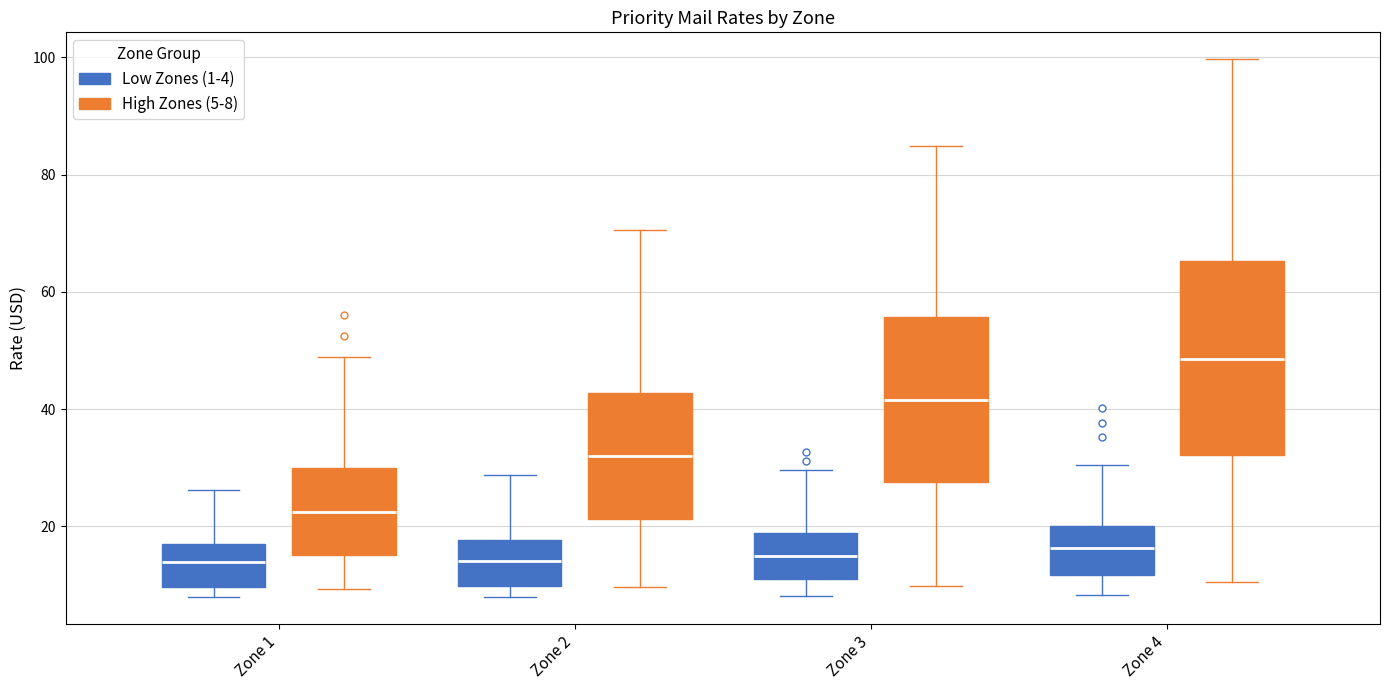

Reading left to right, read every box against the y-axis: the position of its median line, the range the box covers, and the ends of its whiskers. The values are not printed on the chart, so give them approximately, as read against the axis.

Zone 1 (Low Zones (1-4)): median 14, box 10 to 18, whiskers 8 to 26
Zone 1 (High Zones (5-8)): median 22, box 16 to 30, whiskers 10 to 48
Zone 2 (Low Zones (1-4)): median 14, box 10 to 18, whiskers 8 to 28
Zone 2 (High Zones (5-8)): median 32, box 22 to 42, whiskers 10 to 70
Zone 3 (Low Zones (1-4)): median 14, box 10 to 18, whiskers 8 to 30
Zone 3 (High Zones (5-8)): median 42, box 28 to 56, whiskers 10 to 84
Zone 4 (Low Zones (1-4)): median 16, box 12 to 20, whiskers 8 to 30
Zone 4 (High Zones (5-8)): median 48, box 32 to 66, whiskers 10 to 100